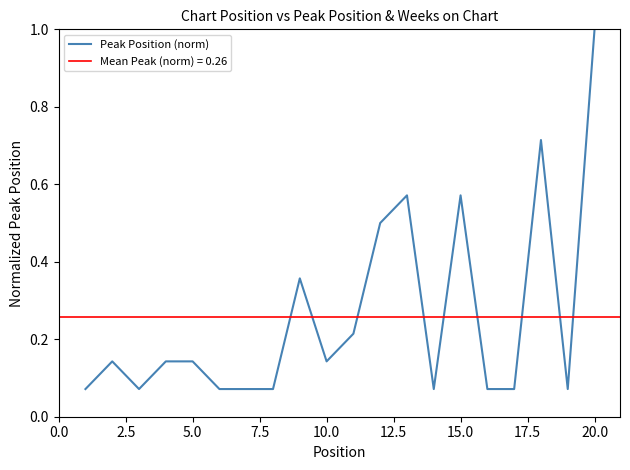

At which label does Peak Position (norm) reach its peak?

20.0